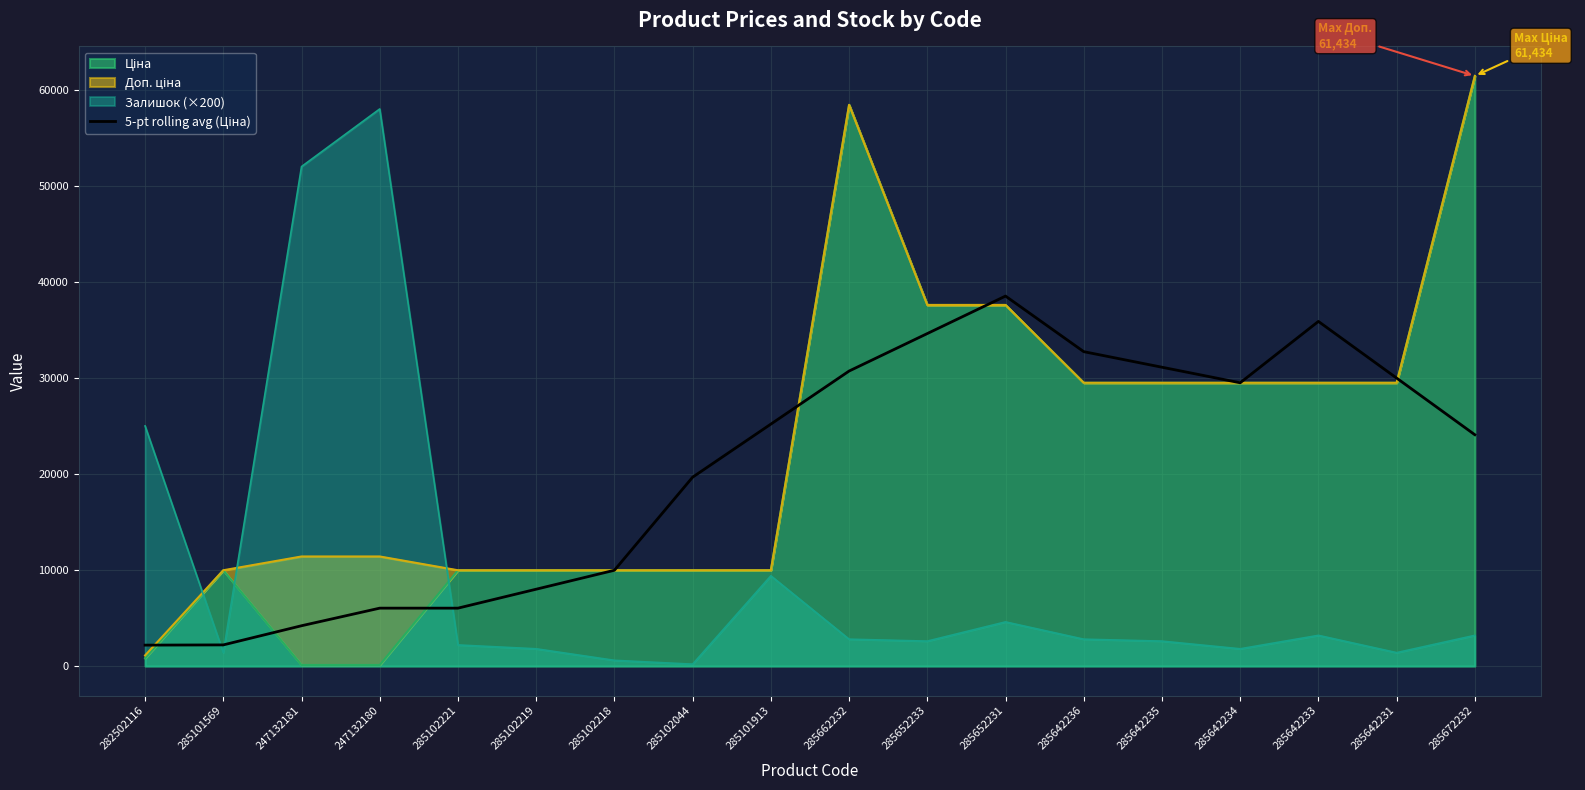

Rank the categories by value from highest to lowest.

285652231, 285642233, 285652233, 285642236, 285642235, 285662232, 285642231, 285642234, 285101913, 285672232, 285102044, 285102218, 285102219, 247132180, 285102221, 247132181, 285101569, 282502116